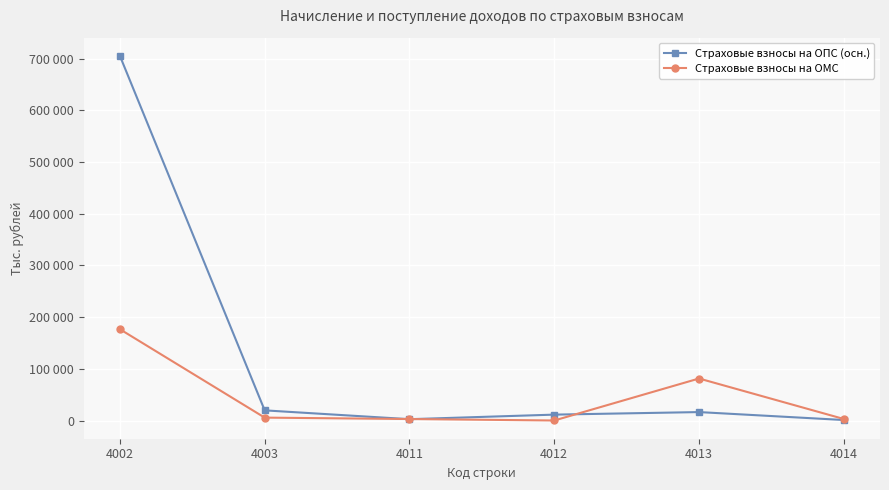

Which has a higher value, 4012 or 4003?

4003